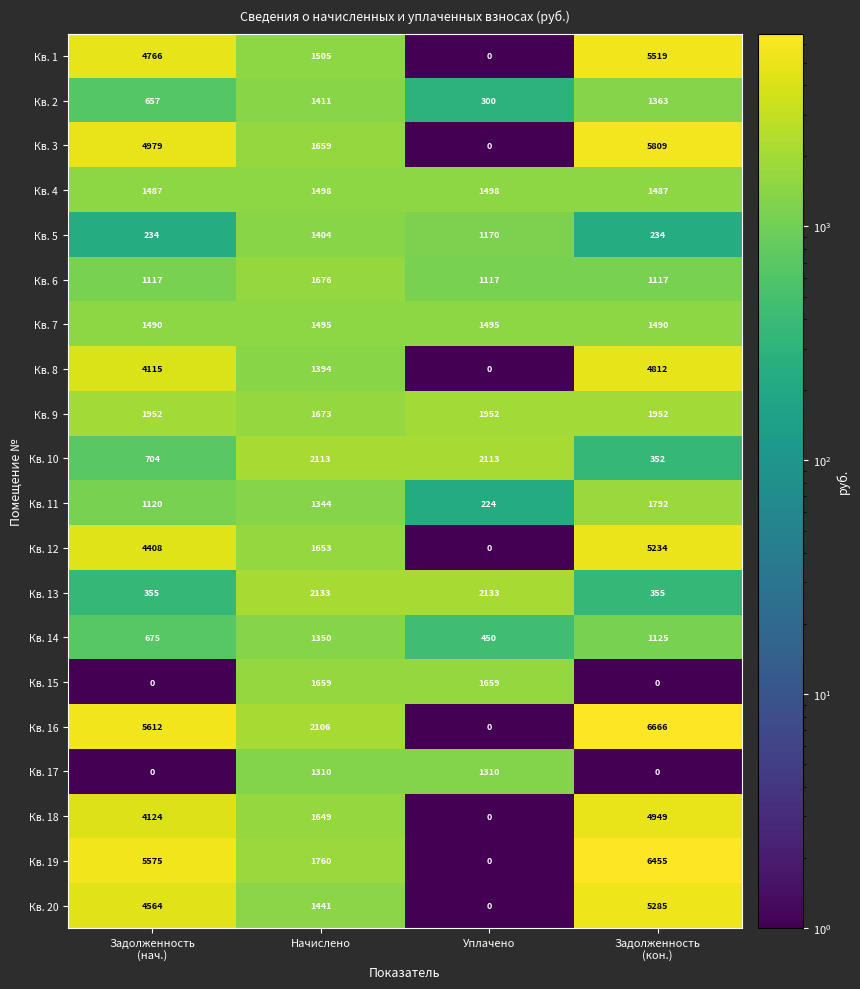

List the series in order of their peak value, lowest first.

Кв. 17, Кв. 14, Кв. 5, Кв. 2, Кв. 7, Кв. 4, Кв. 15, Кв. 6, Кв. 11, Кв. 9, Кв. 10, Кв. 13, Кв. 8, Кв. 18, Кв. 12, Кв. 20, Кв. 1, Кв. 3, Кв. 19, Кв. 16